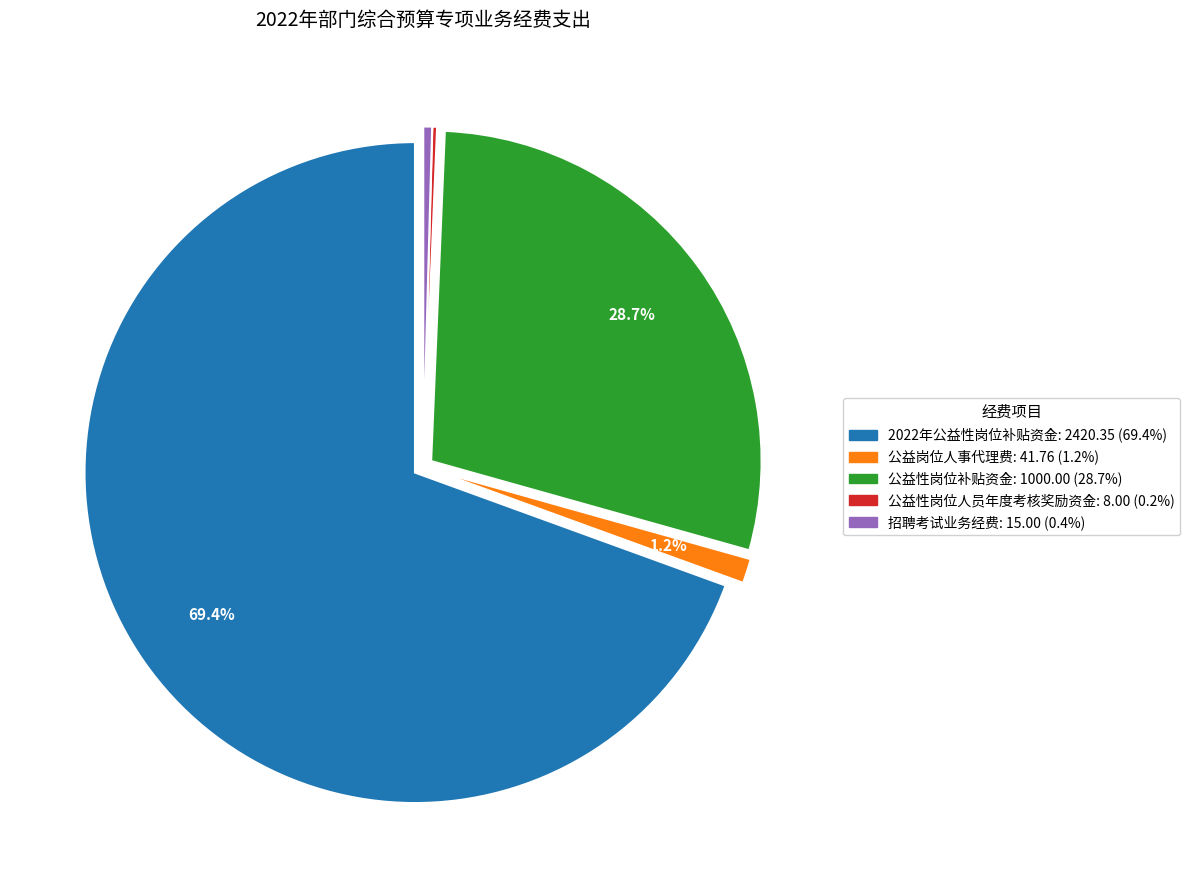

Which slice represents more than half of the pie?

2022年公益性岗位补贴资金